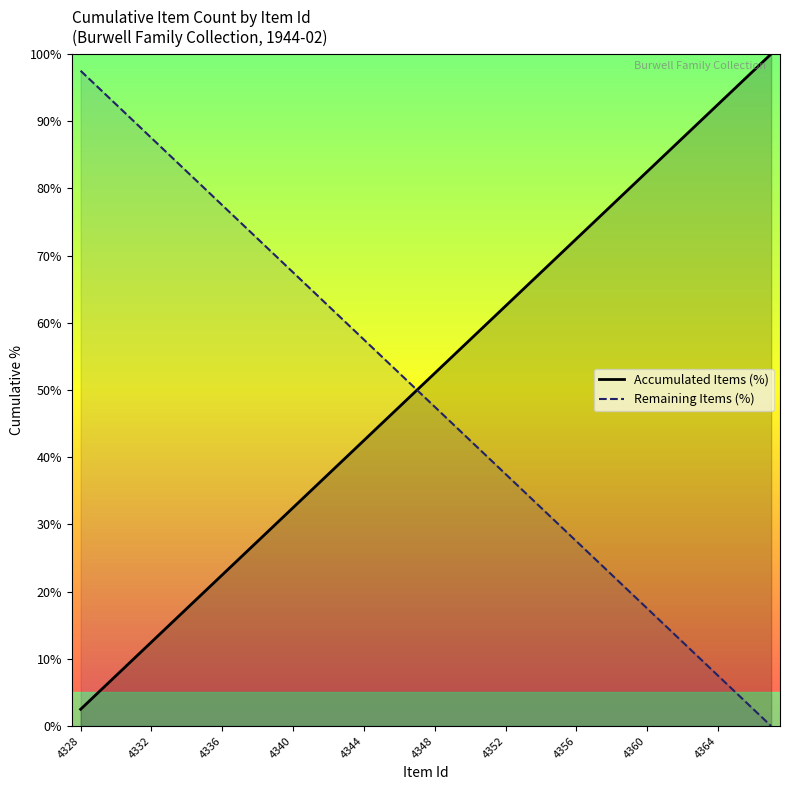

What is the lowest value of the Accumulated Items (%) series?

2.5